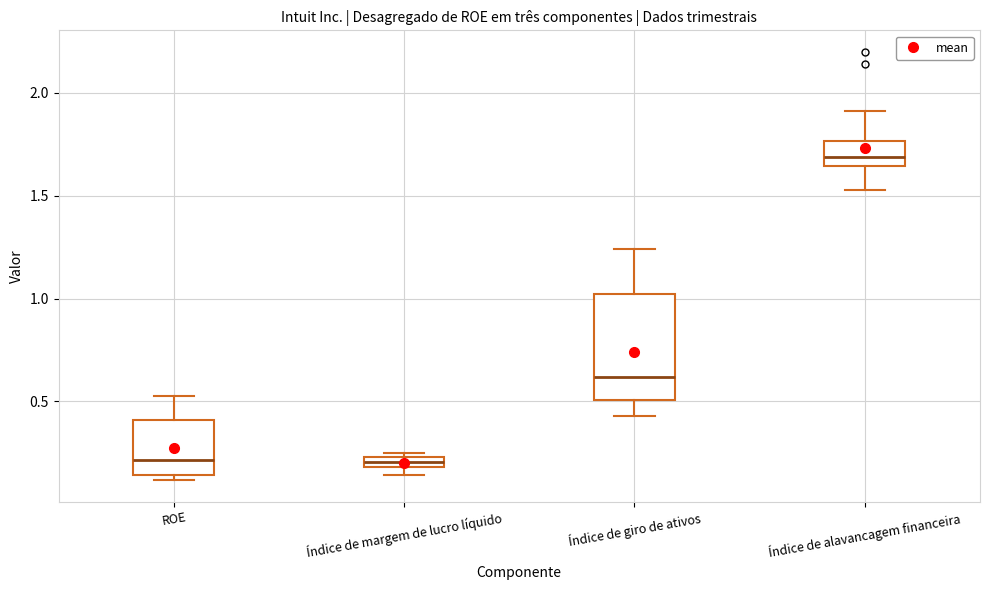

Comparing the boxes themselves (not the whiskers), which one is the tallest?

Índice de giro de ativos